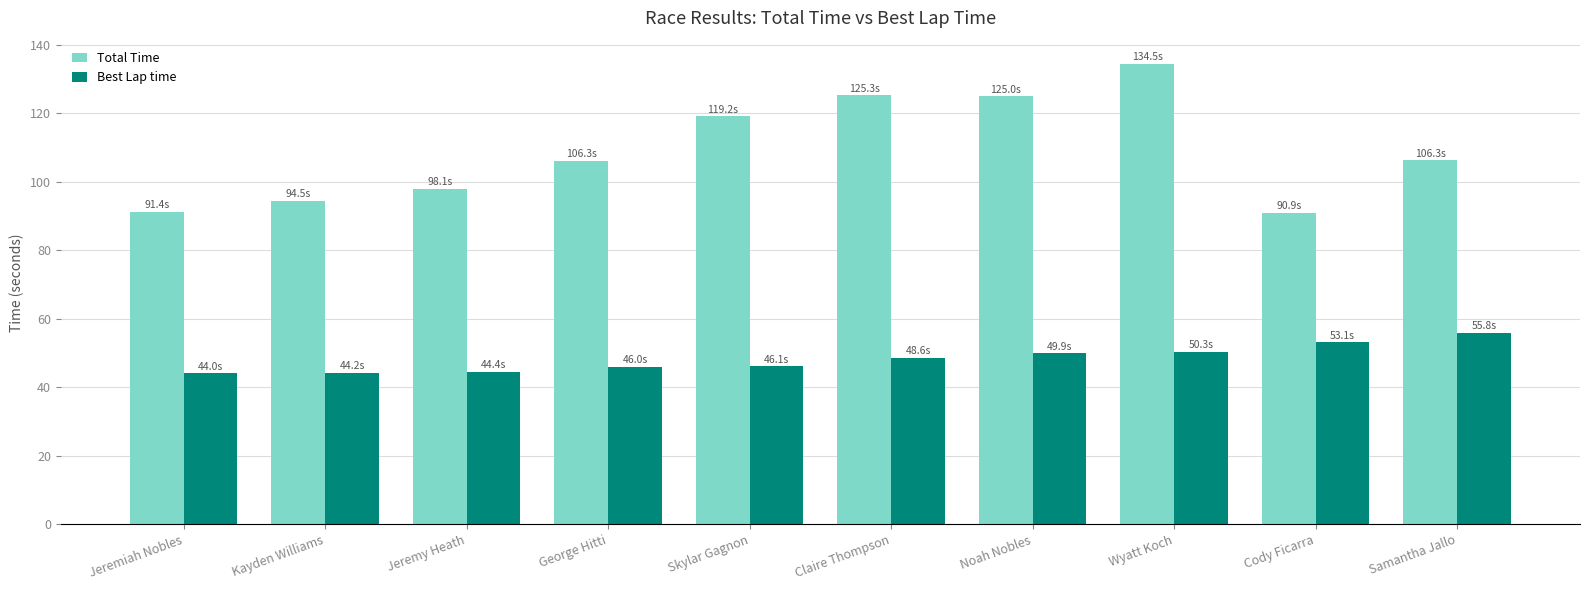

At which category does the chart reach its peak across all series?

Wyatt Koch